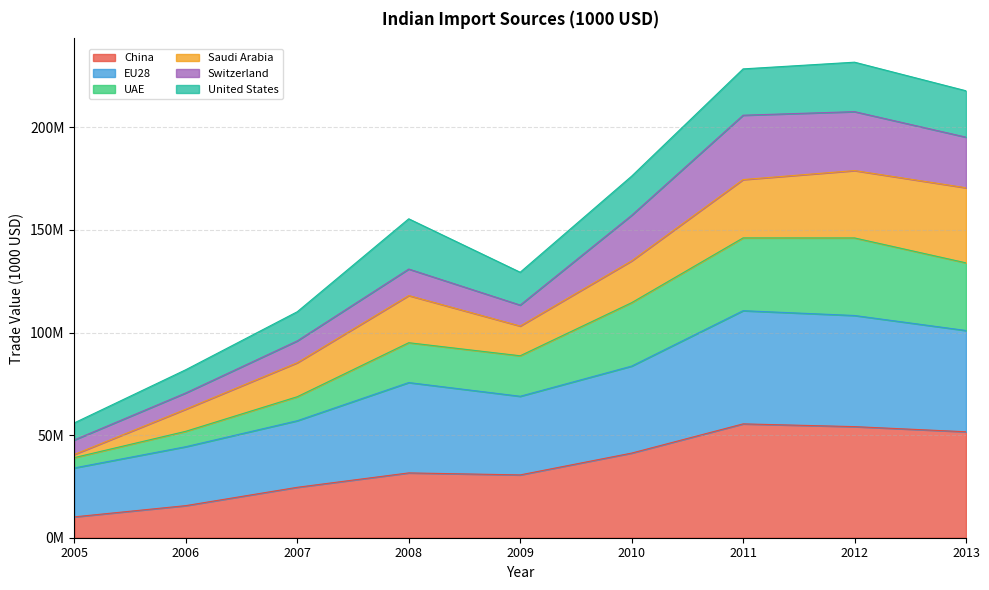

True or false: China and UAE cross at least once.

False